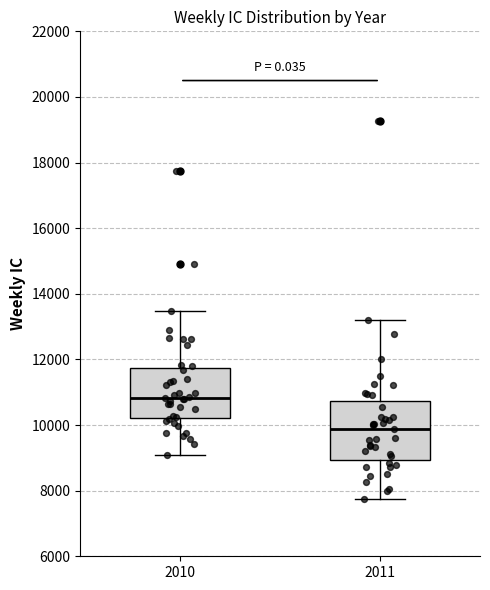

Which box has the lowest median line?

2011